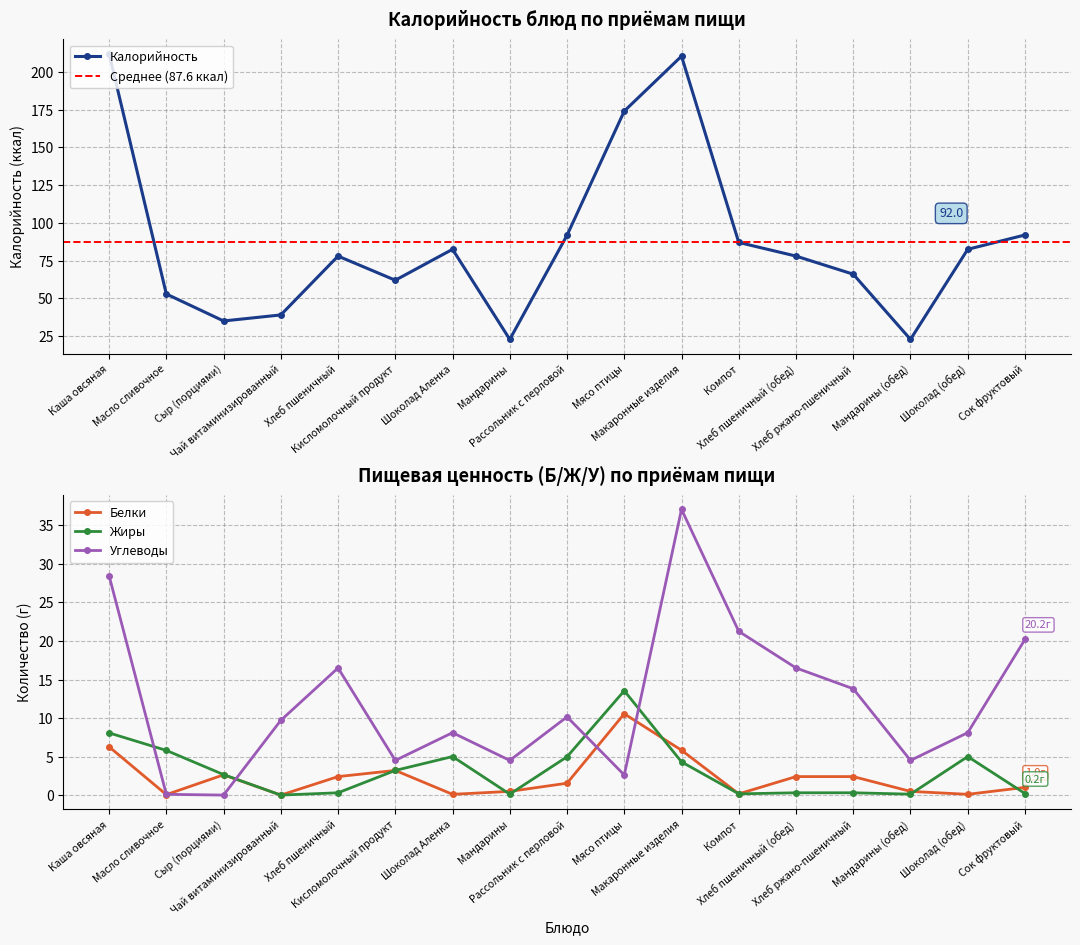

Rank the series by their maximum value, from lowest to highest.

Белки, Жиры, Углеводы, Калорийность